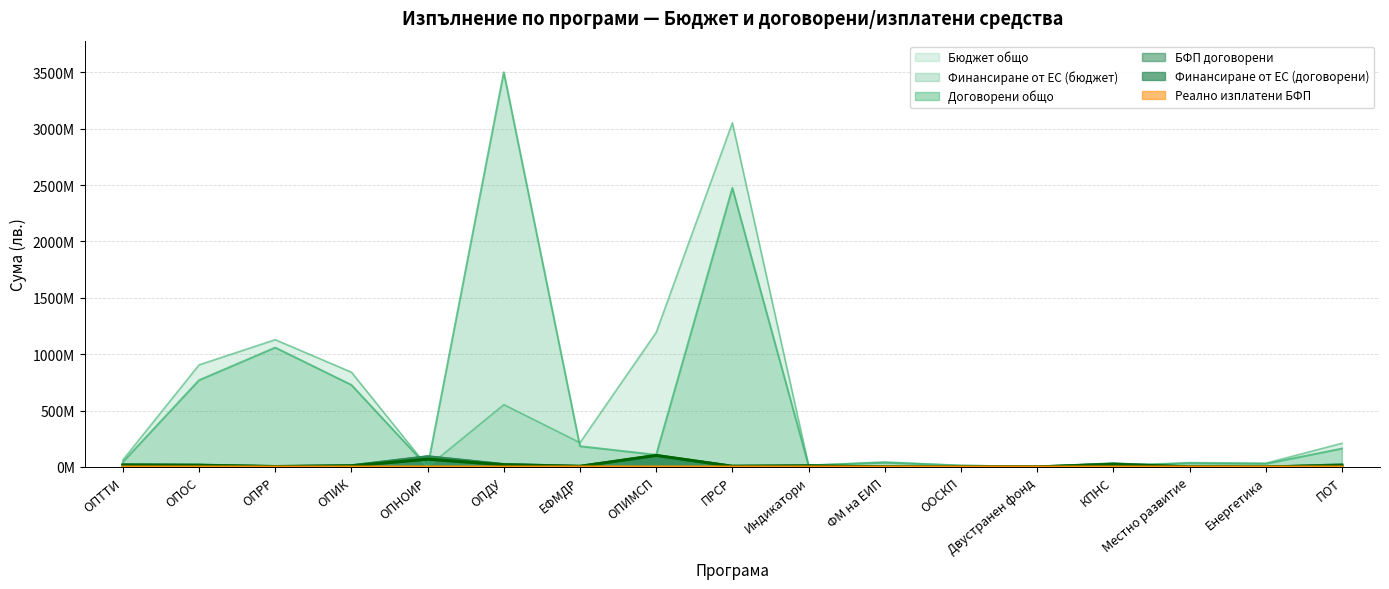

List the labels in order of Финансиране от ЕС (договорени) value, smallest first.

Енергетика, ООСКП, Двустранен фонд, ФМ на ЕИП, Местно развитие, ОПРР, ЕФМДР, ПРСР, Индикатори, ОПИК, ПОТ, ОПОС, ОПТТИ, ОПДУ, КПНС, ОПНОИР, ОПИМСП